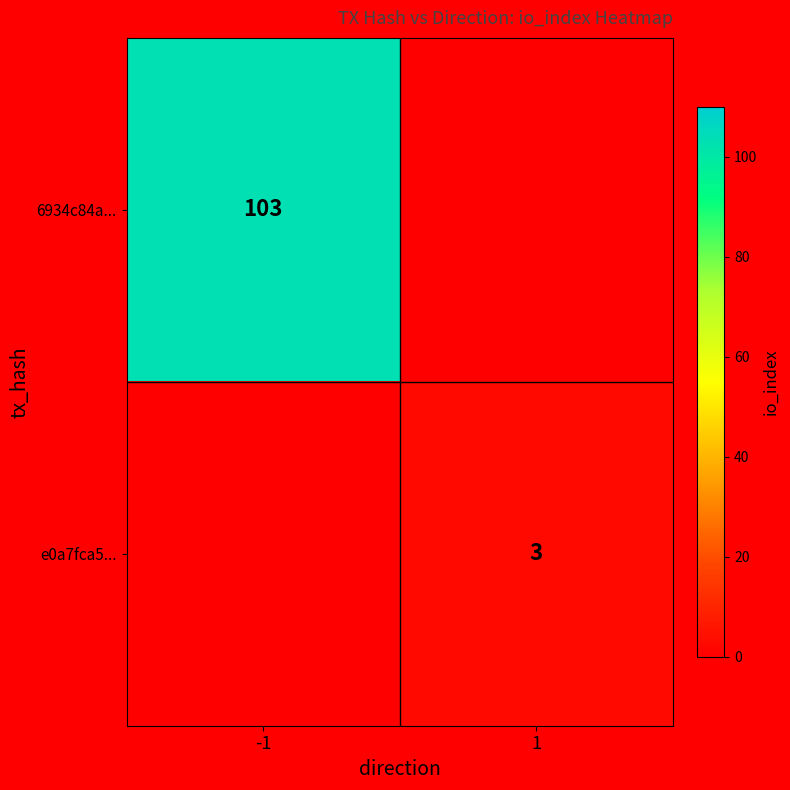

True or false: e0a7fca5... has a value of 3 at 1.

True